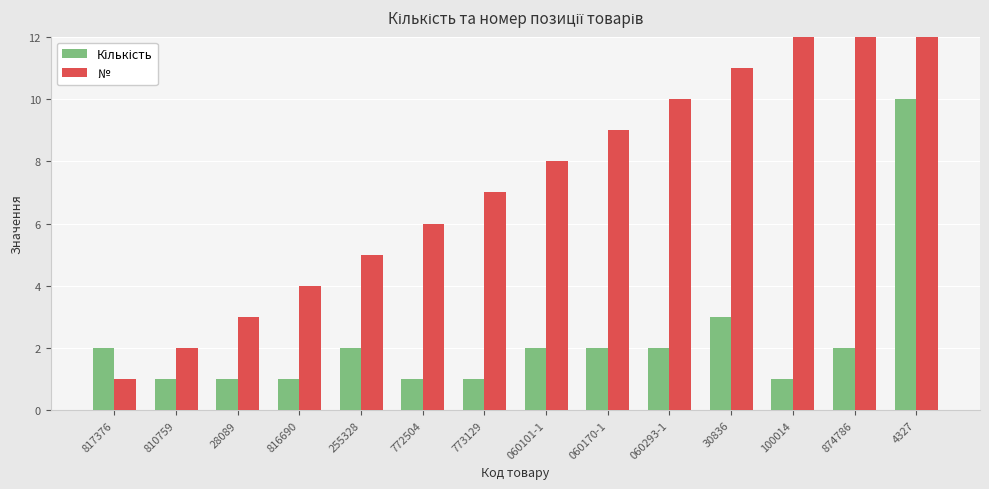

What is the sum of the № values at 060170-1 and 28089?

12